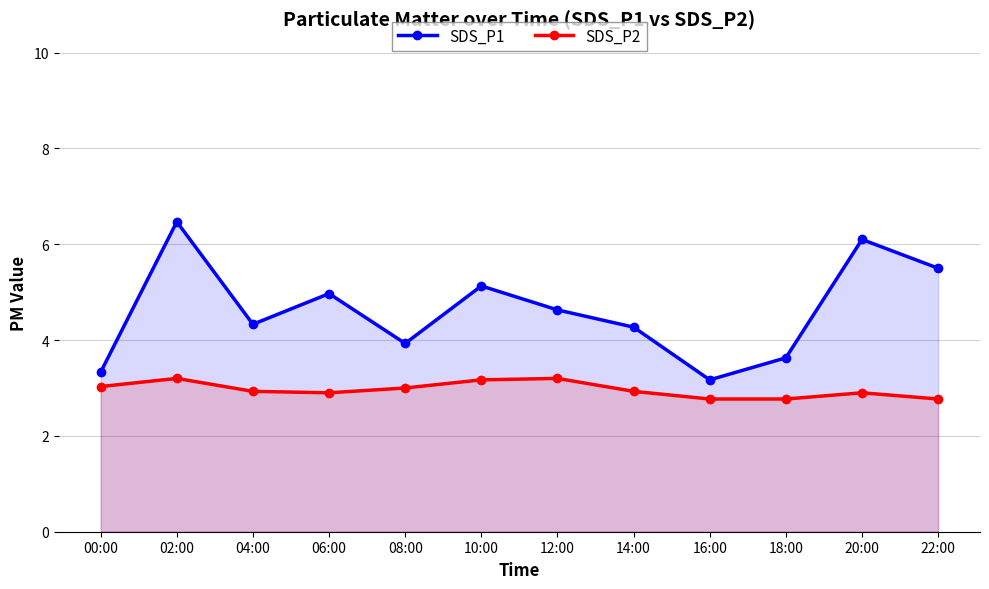

List the series in order of their peak value, lowest first.

SDS_P2, SDS_P1